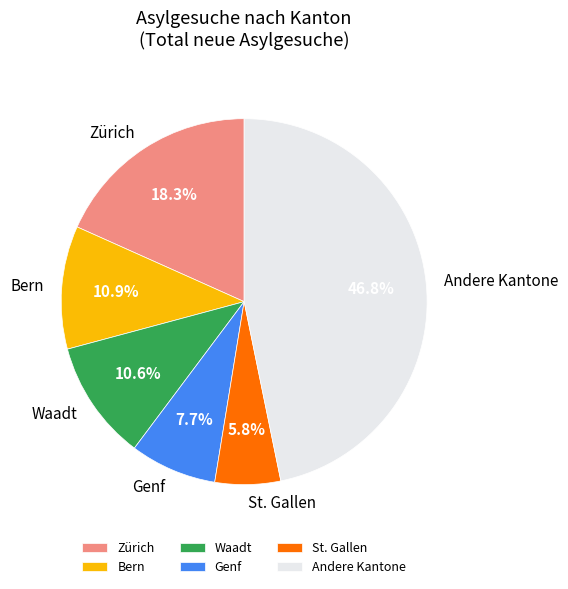

What percentage is NOT represented by Genf?

92.3%